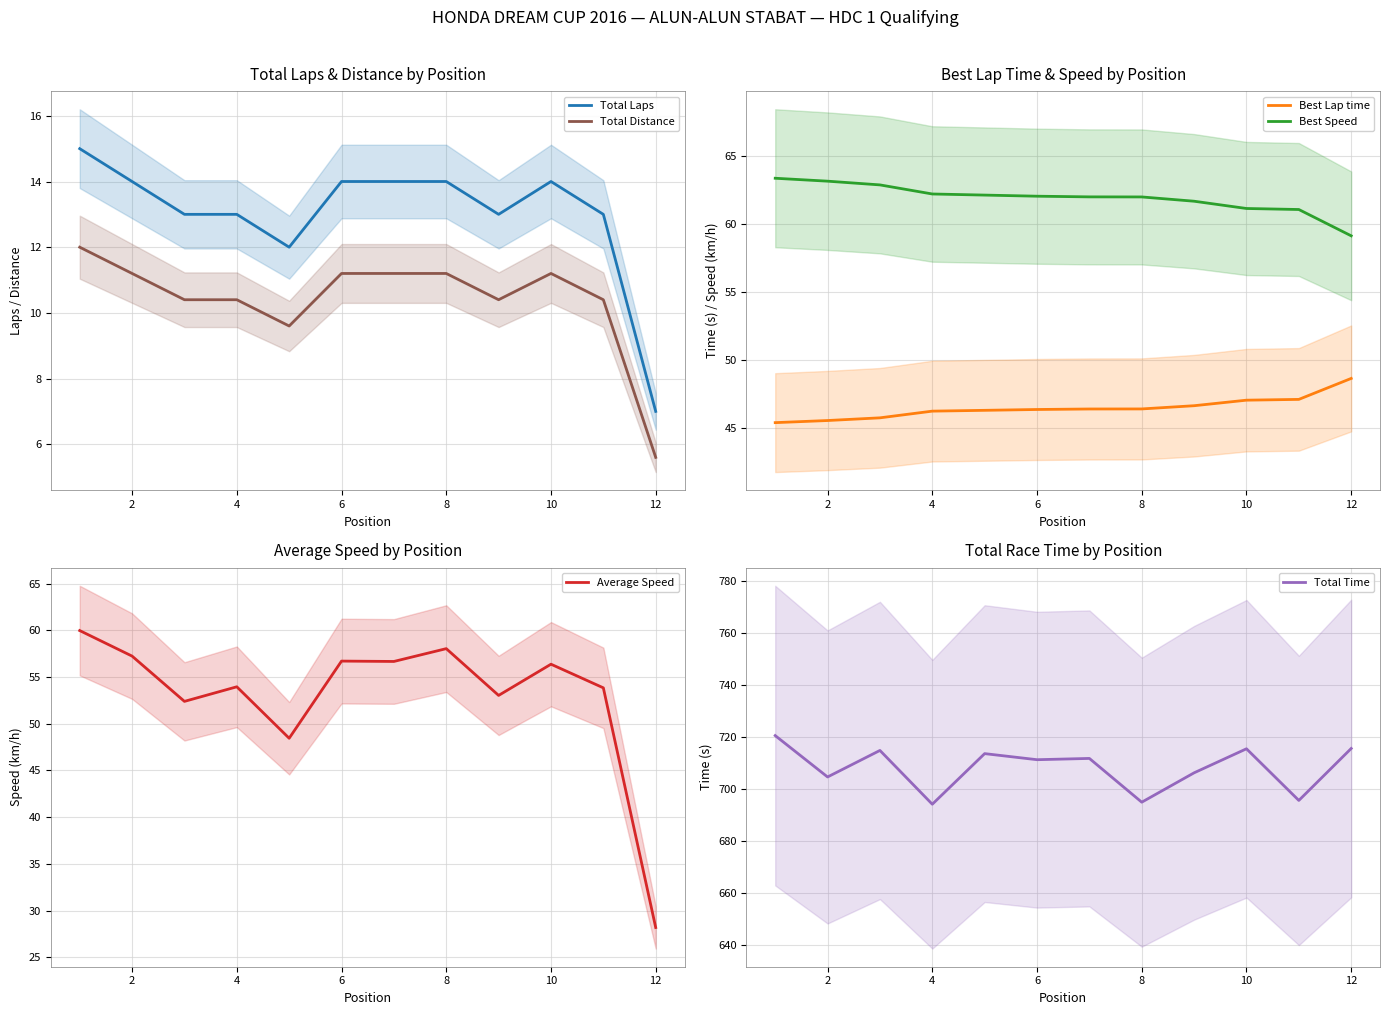

What is the difference between the highest and lowest values at 10?

699.9